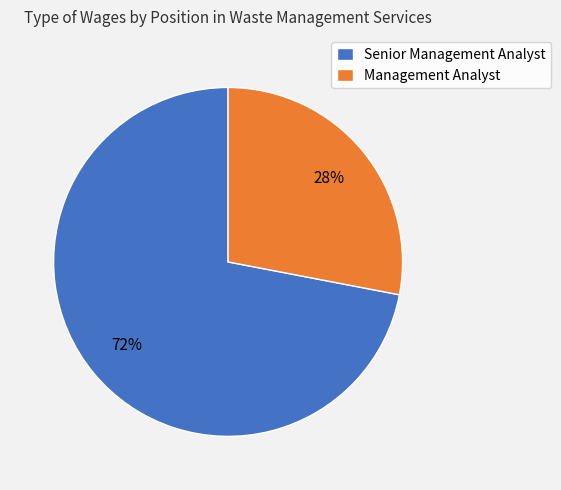

Rank the categories by value from lowest to highest.

Management Analyst, Senior Management Analyst